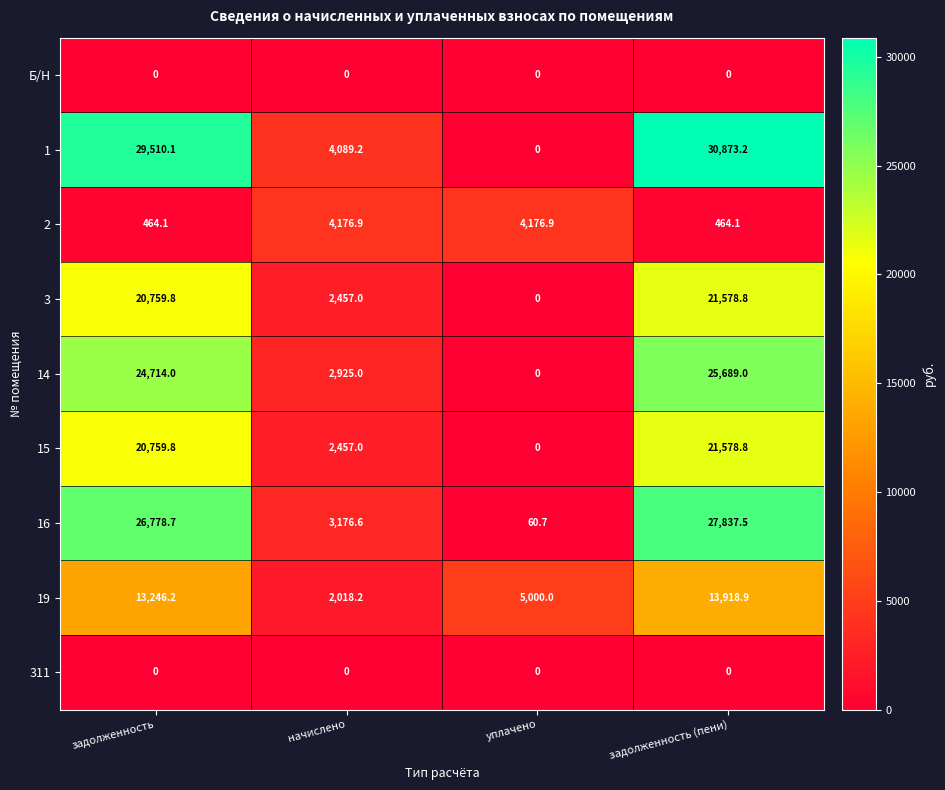

What is the difference between the maximum and minimum values in the 19 series?

11900.7